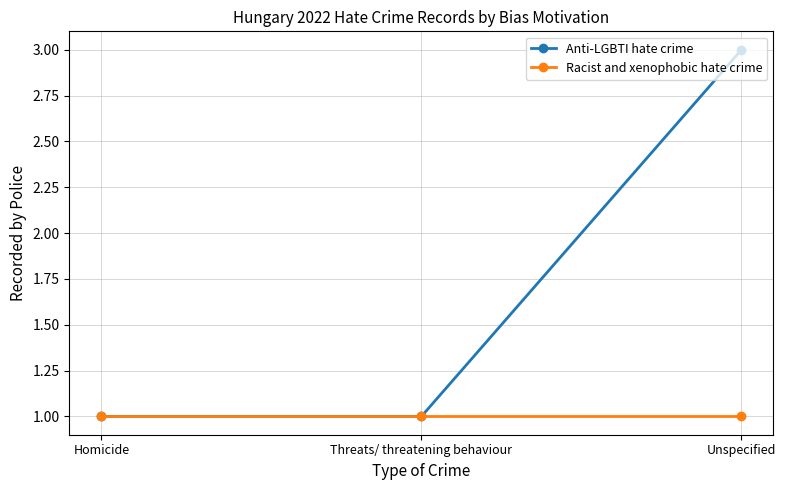

What is the minimum value for Anti-LGBTI hate crime?

1